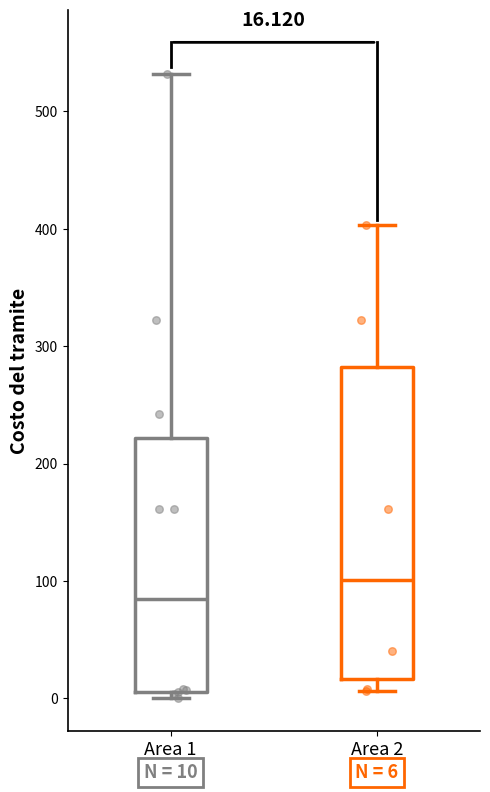

Which box's median line is the lowest?

Area 1